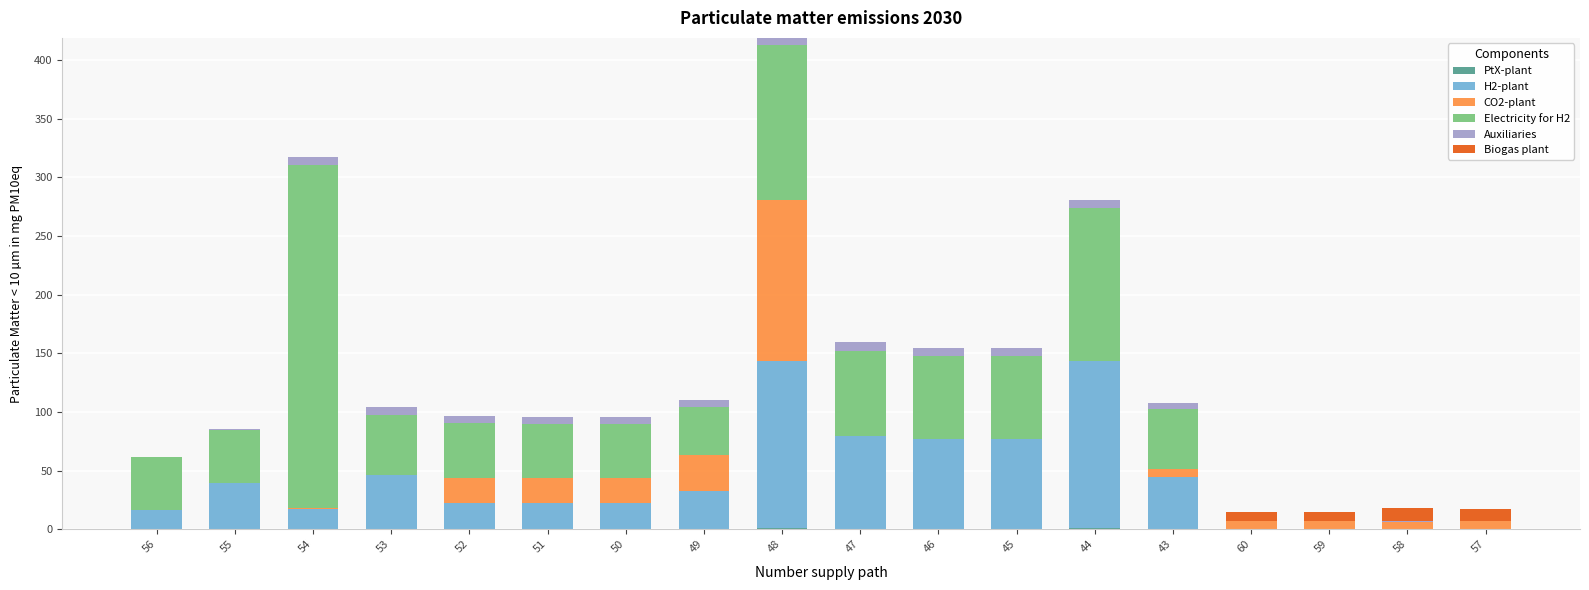

How many data points does each series have?

18